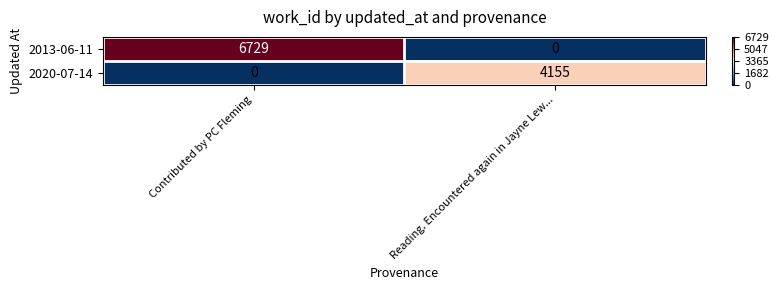

What is the maximum value shown in the chart?

6729